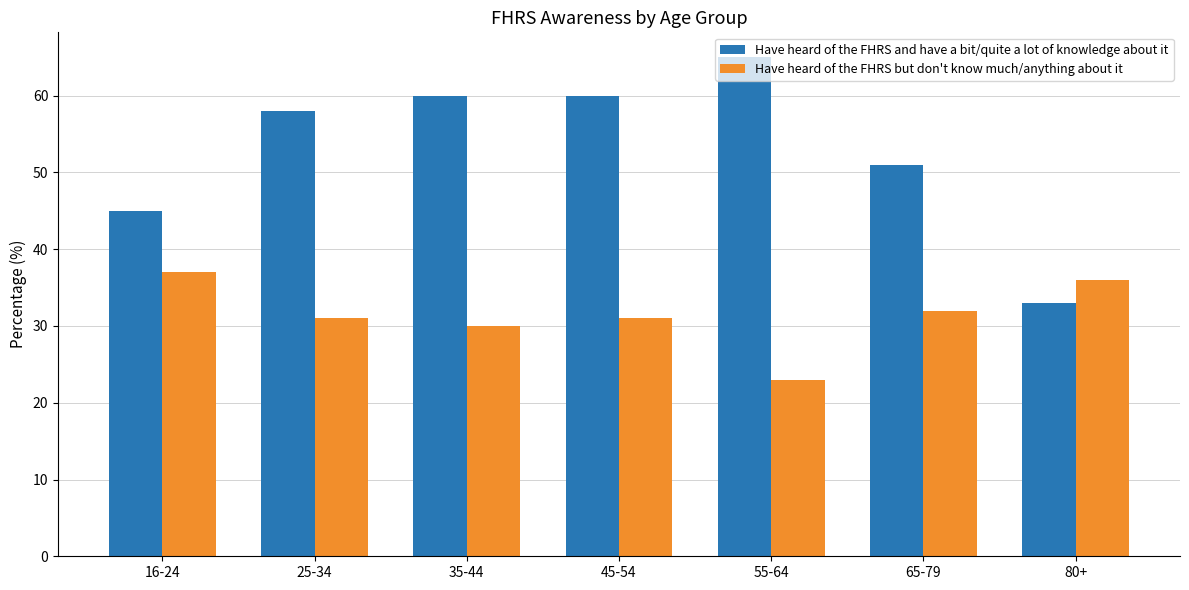

What value does the Have heard of the FHRS but don't know much/anything about it series have at 55-64, to the nearest 5?

25